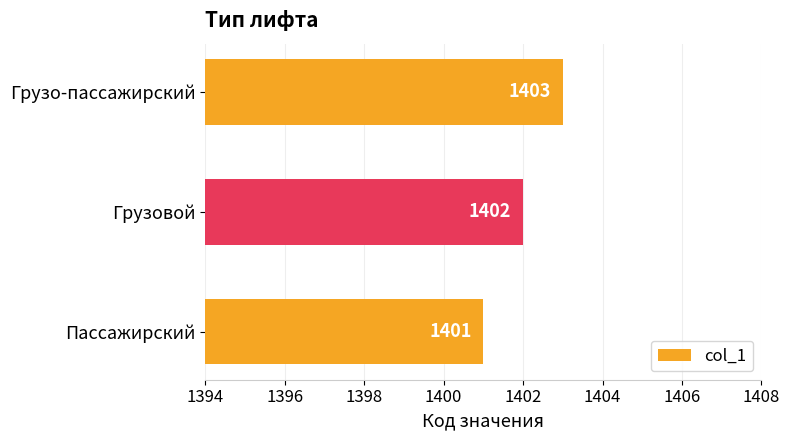

Are the bars grouped side by side (vs. stacked)?

No